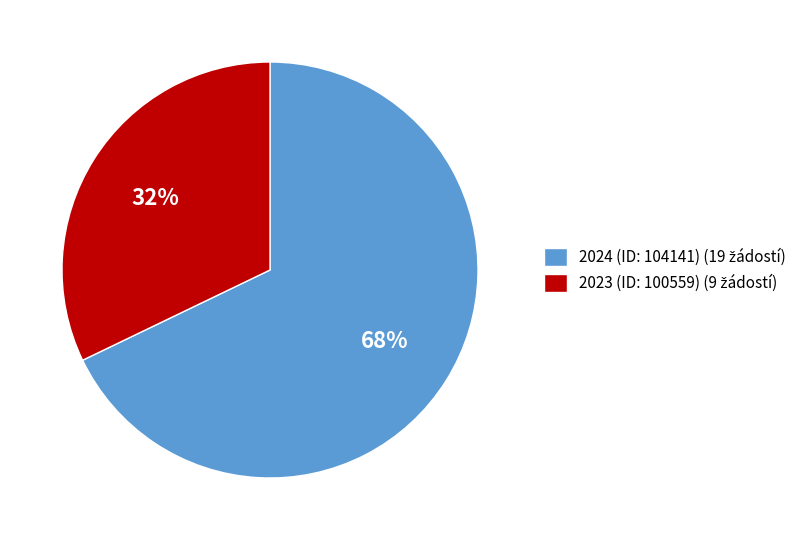

To the nearest percent, what is the difference between the 2023 (ID: 100559) and 2024 (ID: 104141) slice percentages?

36%